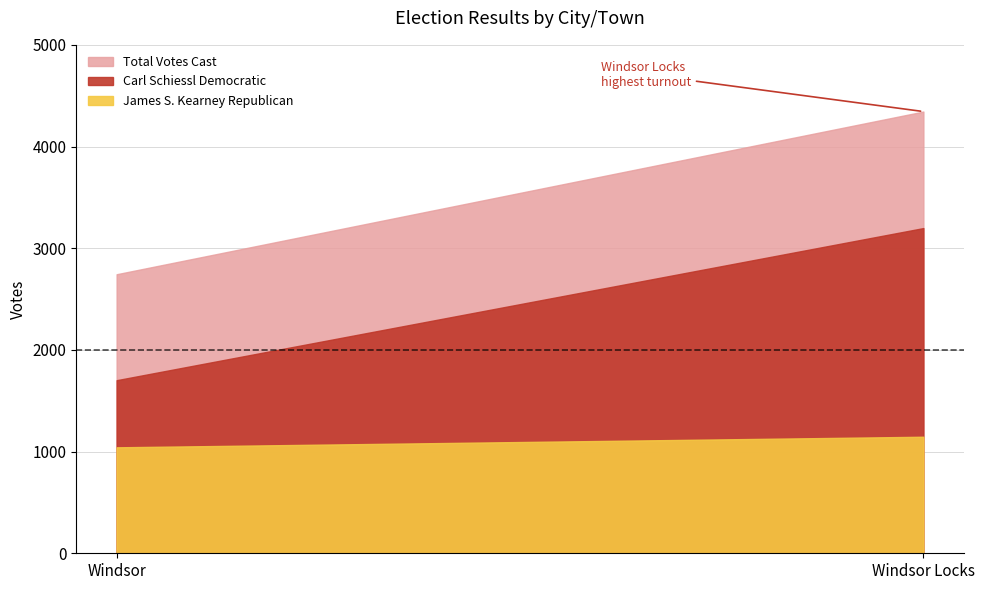

Reading left to right, extract all data points from this chart.

Carl Schiessl Democratic: 1702	3198
James S. Kearney Republican: 1042	1146
Total Votes Cast: 2744	4344